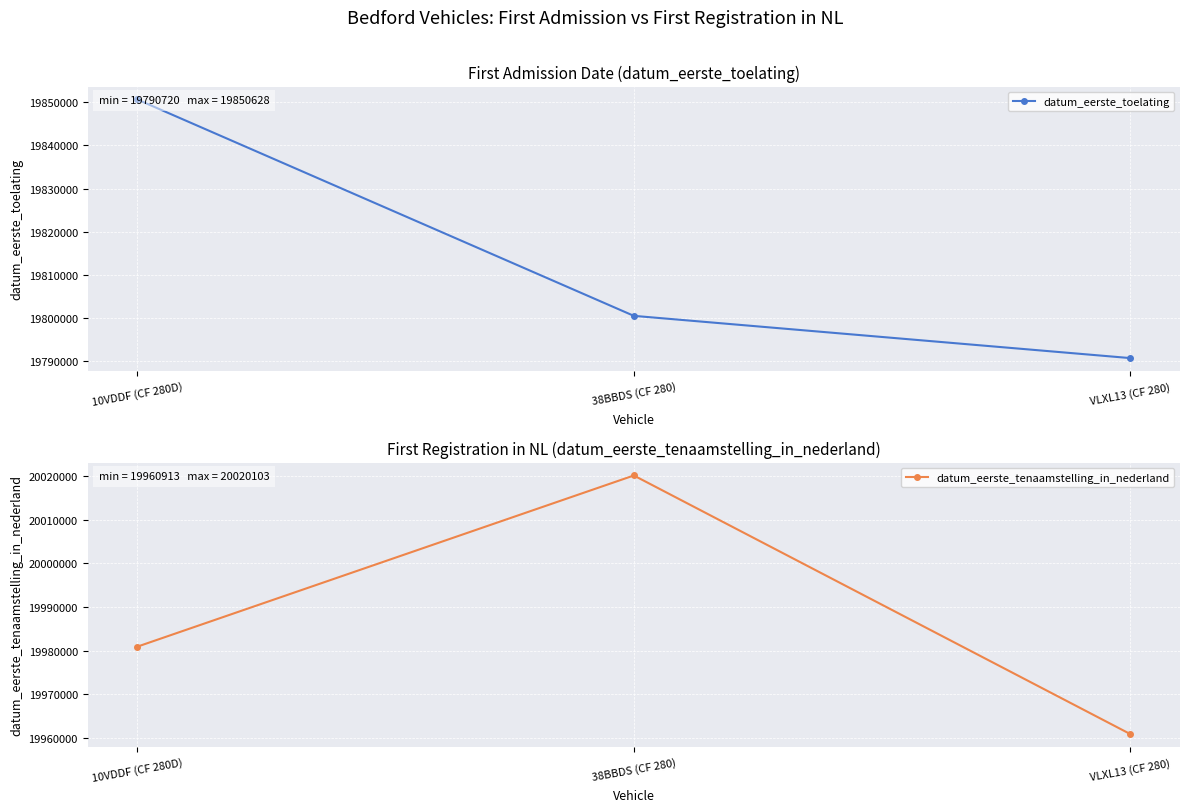

What is the value of the datum_eerste_toelating point at the 1st from the left?

19850628